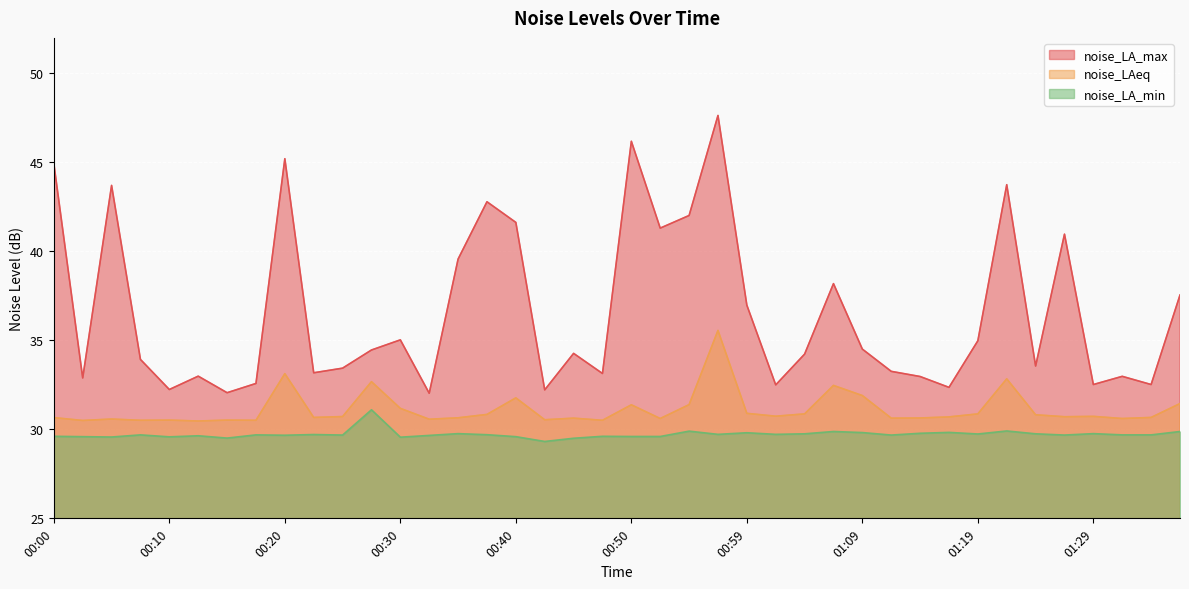

In noise_LAeq, how many points are higher than both neighbors (excluding endpoints)?

12